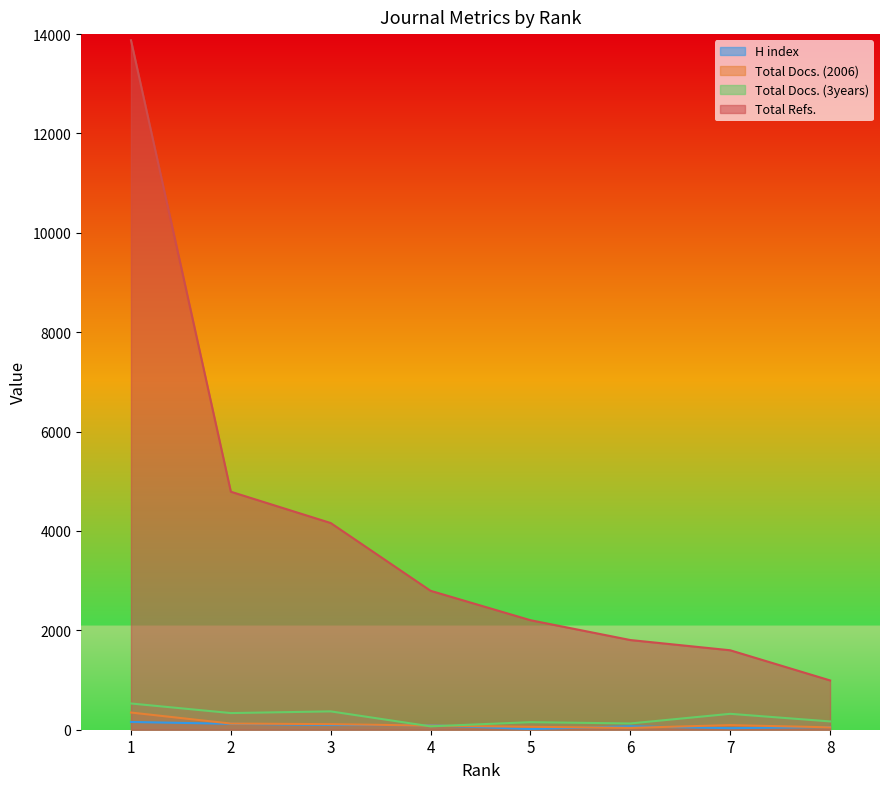

At how many categories does at least one series exceed 9604?

1